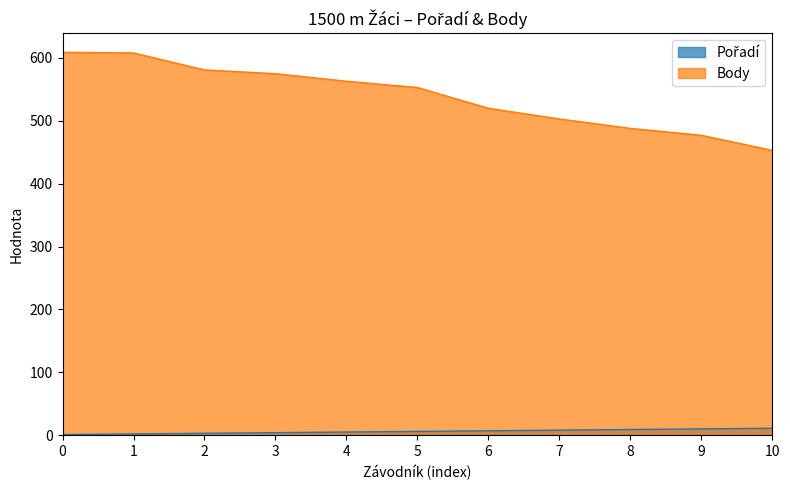

What is the minimum value for Body?

453